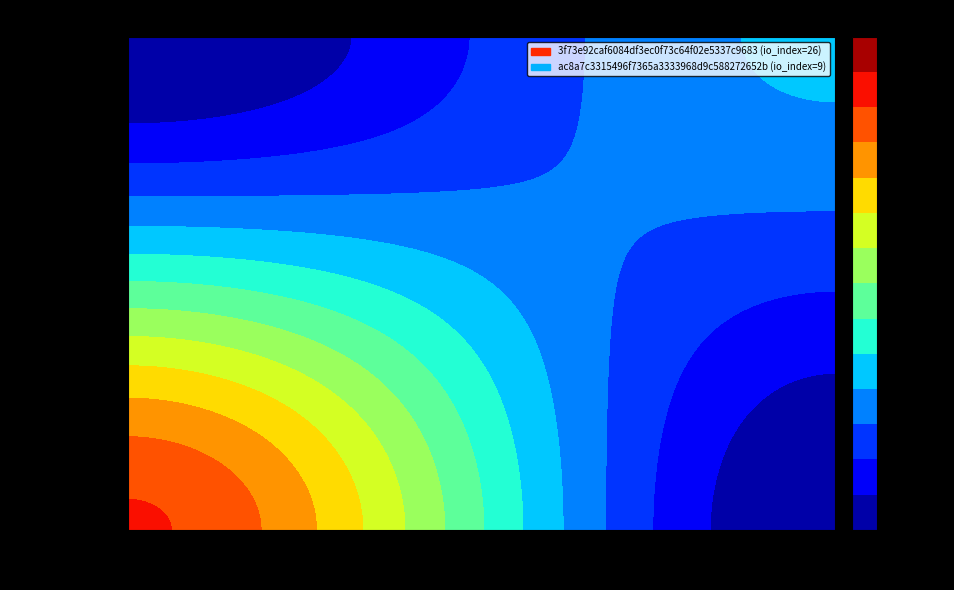

Reading right to left, extract all data points from this chart.

3f73e92caf6084df3ec0f73c64f02e5337c9683: 26	-1
ac8a7c3315496f7365a3333968d9c588272652b: 9	1